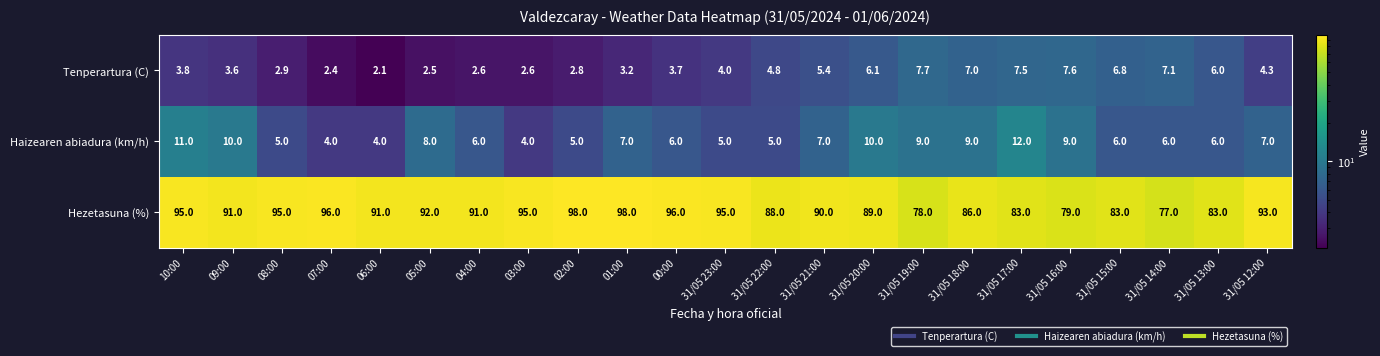

What is the difference between the second highest and minimum values in the Haizearen abiadura (km/h) series?

7.0